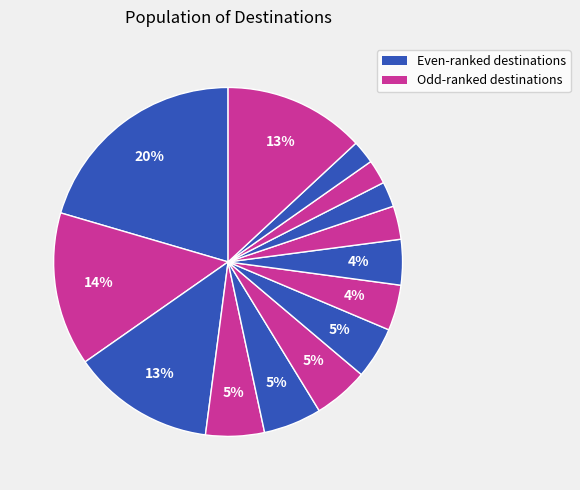

Count the number of slices in the pie.

14